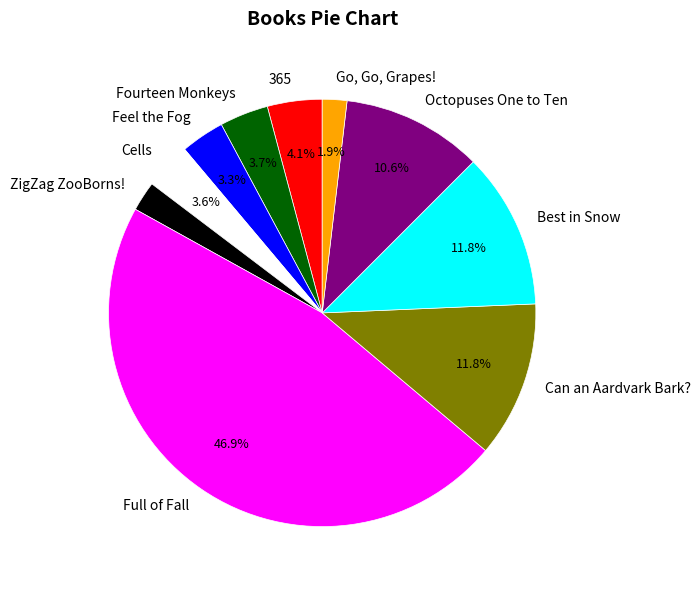

Between Fourteen Monkeys and Full of Fall, which is larger?

Full of Fall